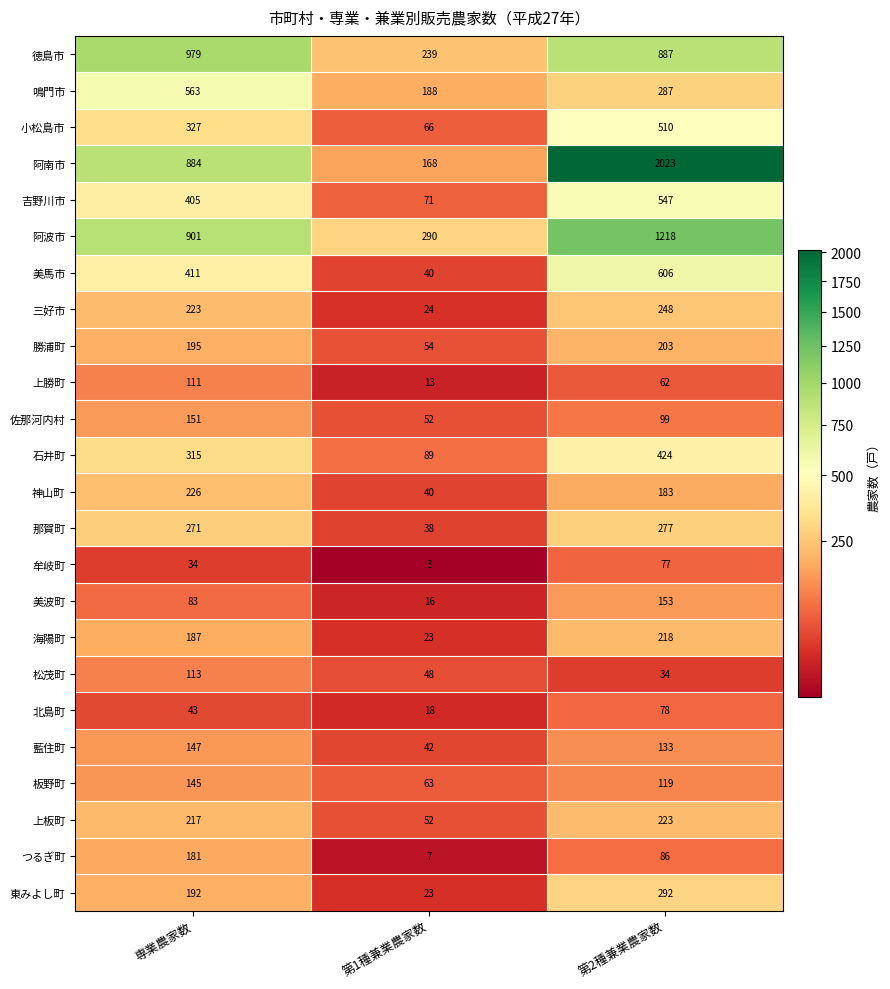

Between 第1種兼業農家数 and 第2種兼業農家数, which series saw the biggest shift?

阿南市